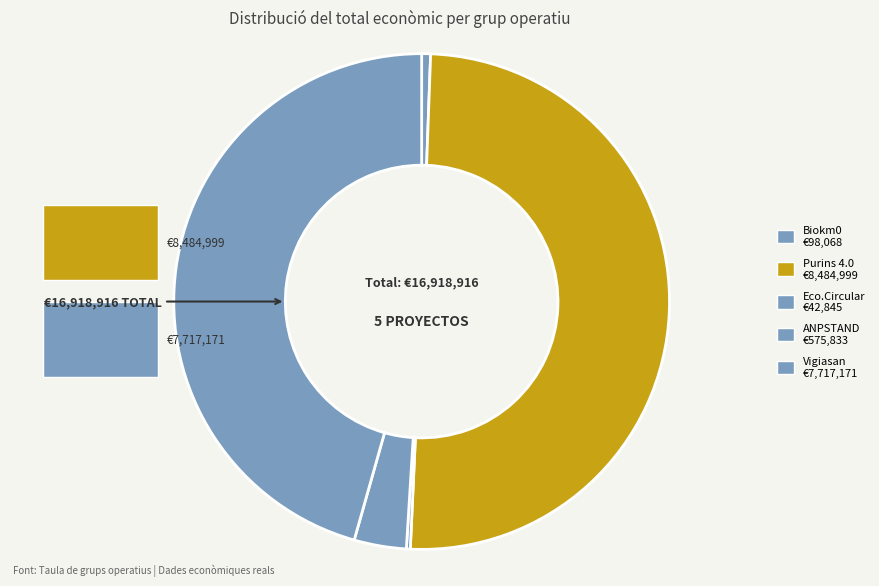

Which category has the smallest portion of the pie?

Eco.Circular